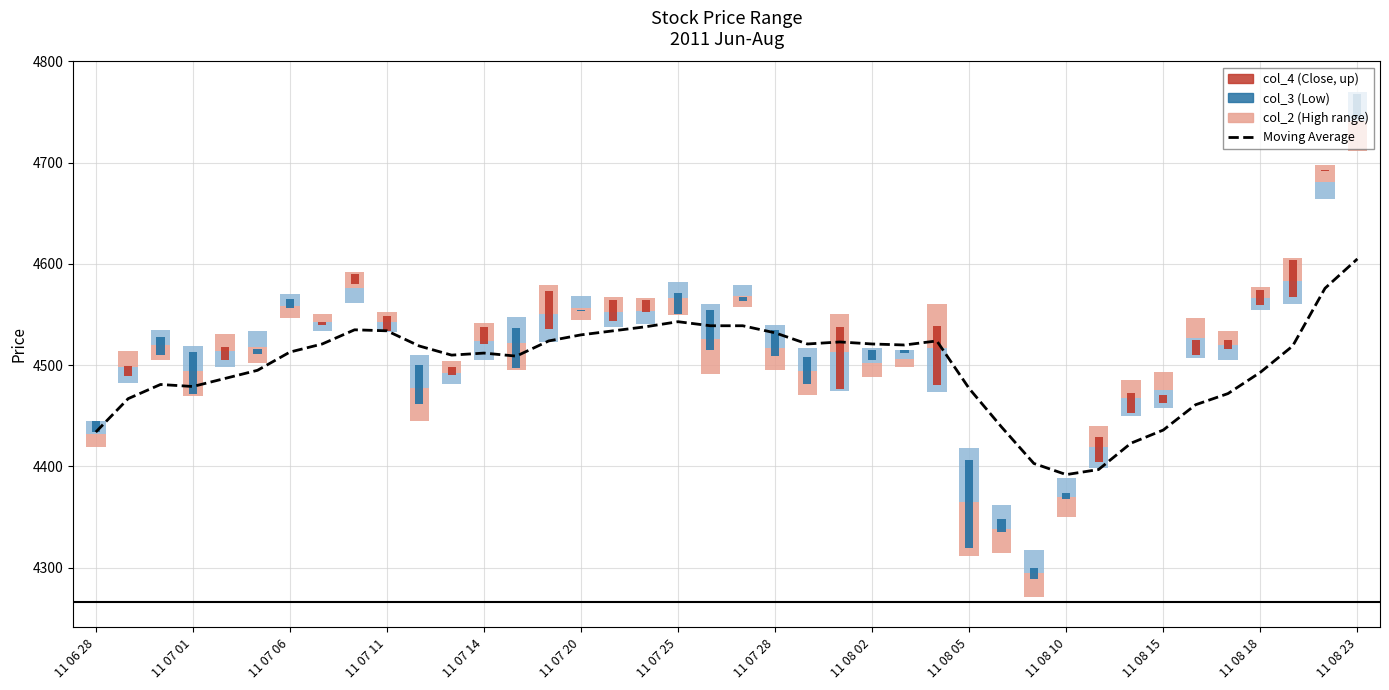

What is the ratio of the value at 11 07 25 to the value at 29?

1.0